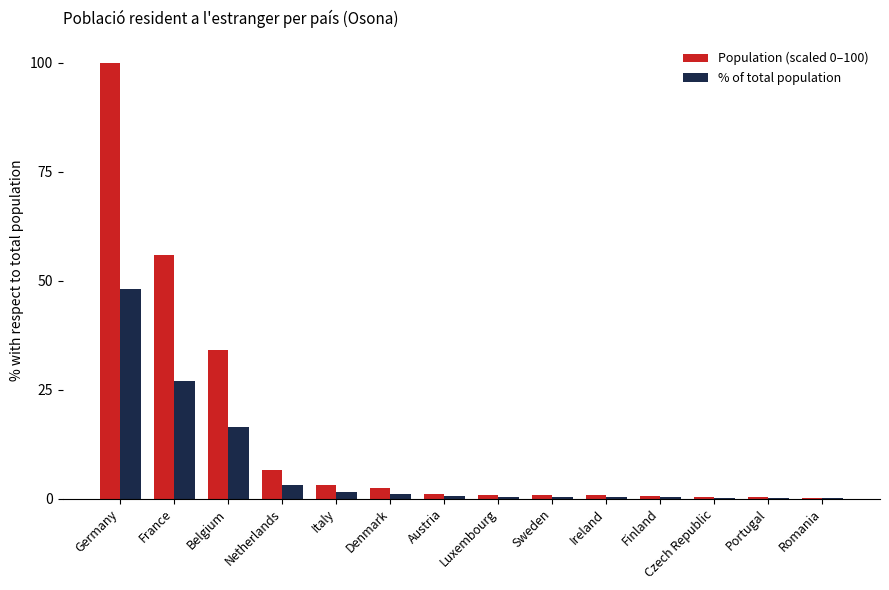

What is the maximum value for % of total population?

48.0